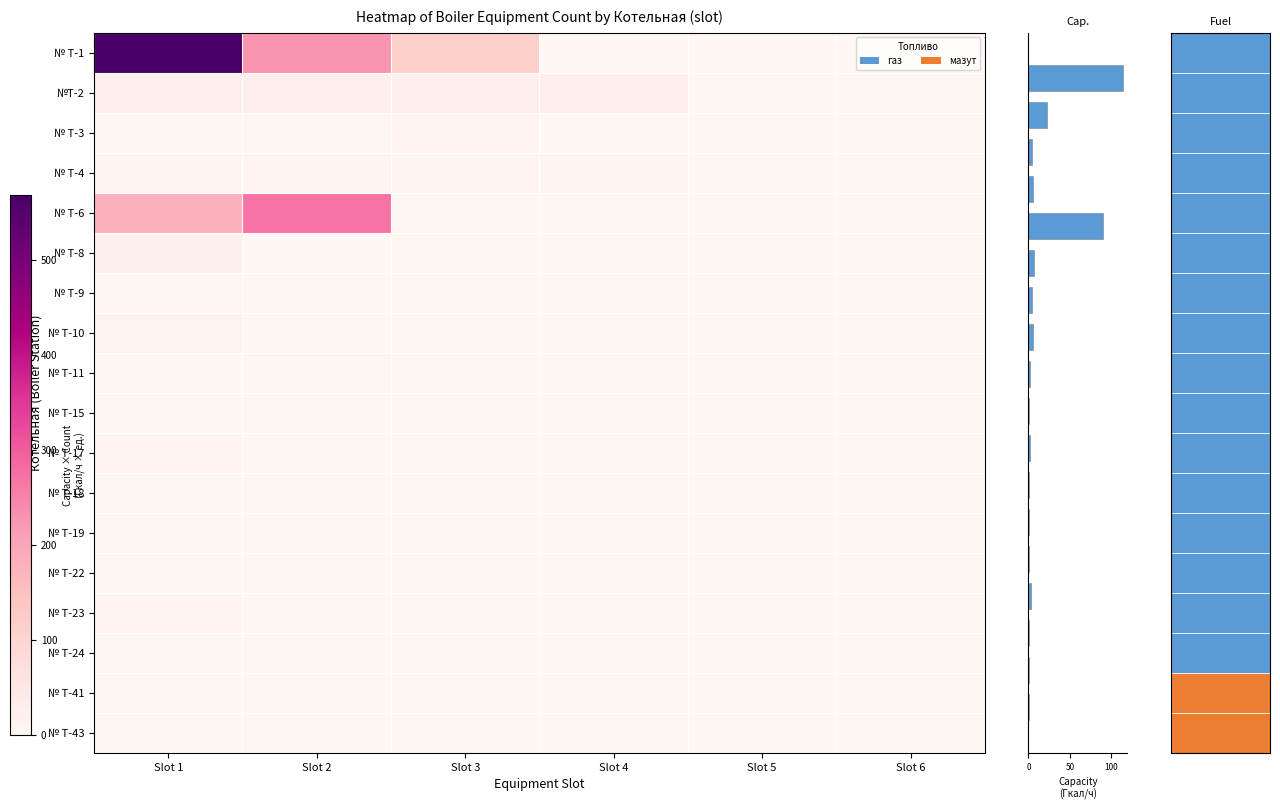

What is the sum of all № Т-15 values?

2.2